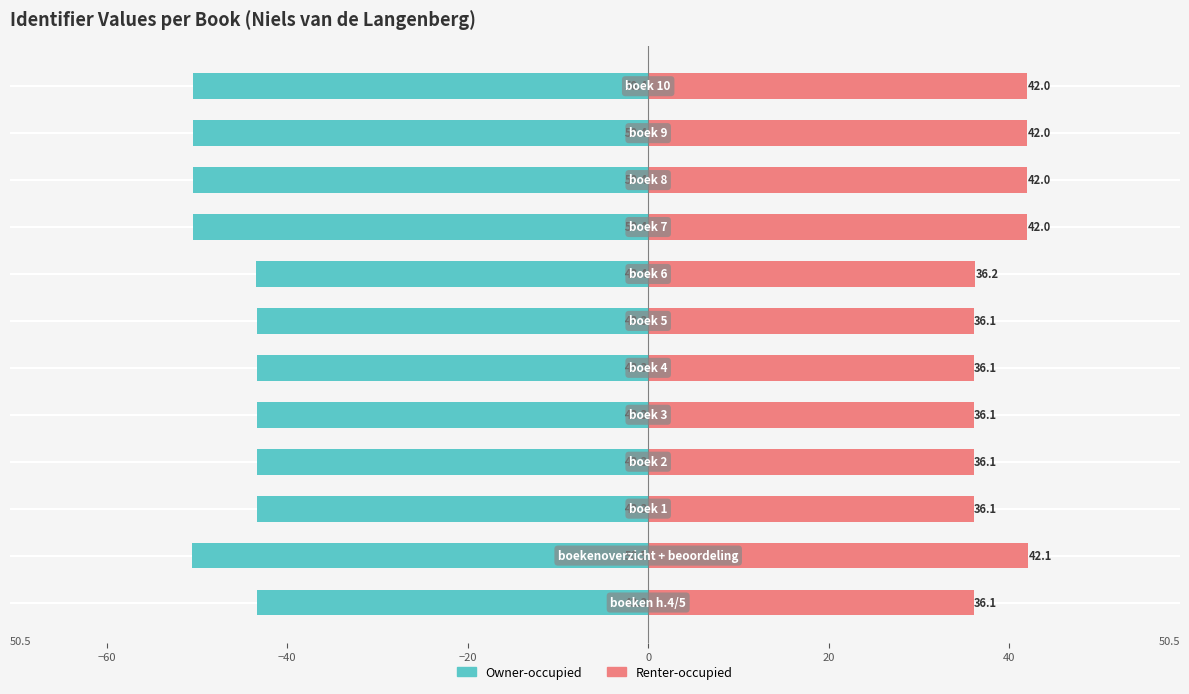

The Owner-occupied series shows -50.4 at 11. True or false?

True